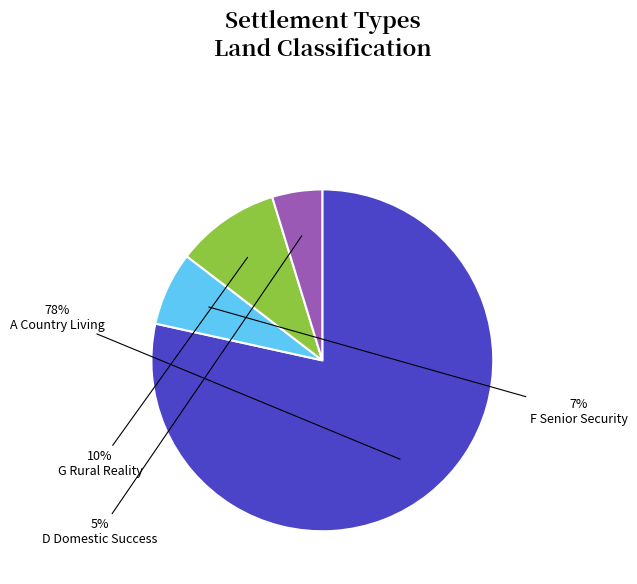

To the nearest percent, what is the average slice percentage?

25%